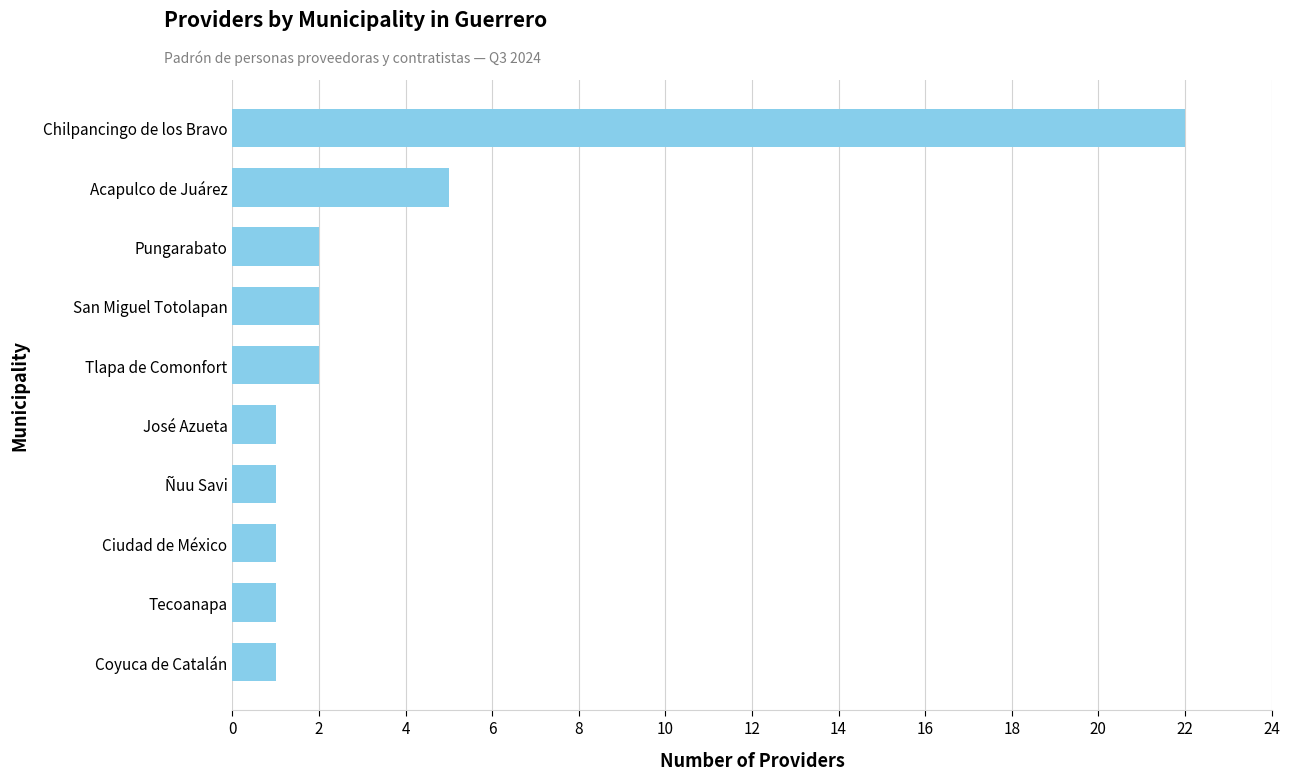

At which label is the value closest to 11?

Acapulco de Juárez